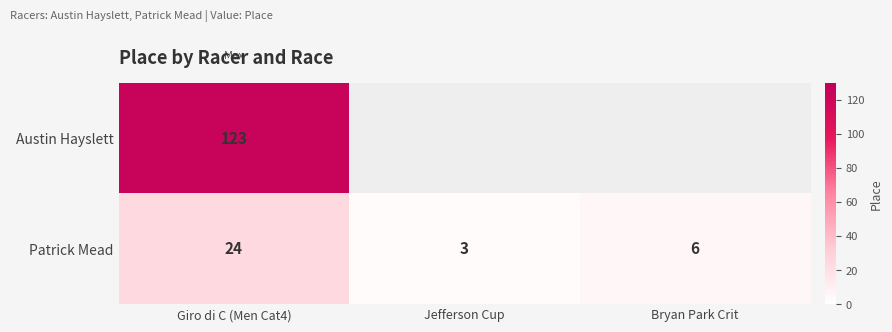

Where is Patrick Mead nearest to the value 13?

Bryan Park Crit